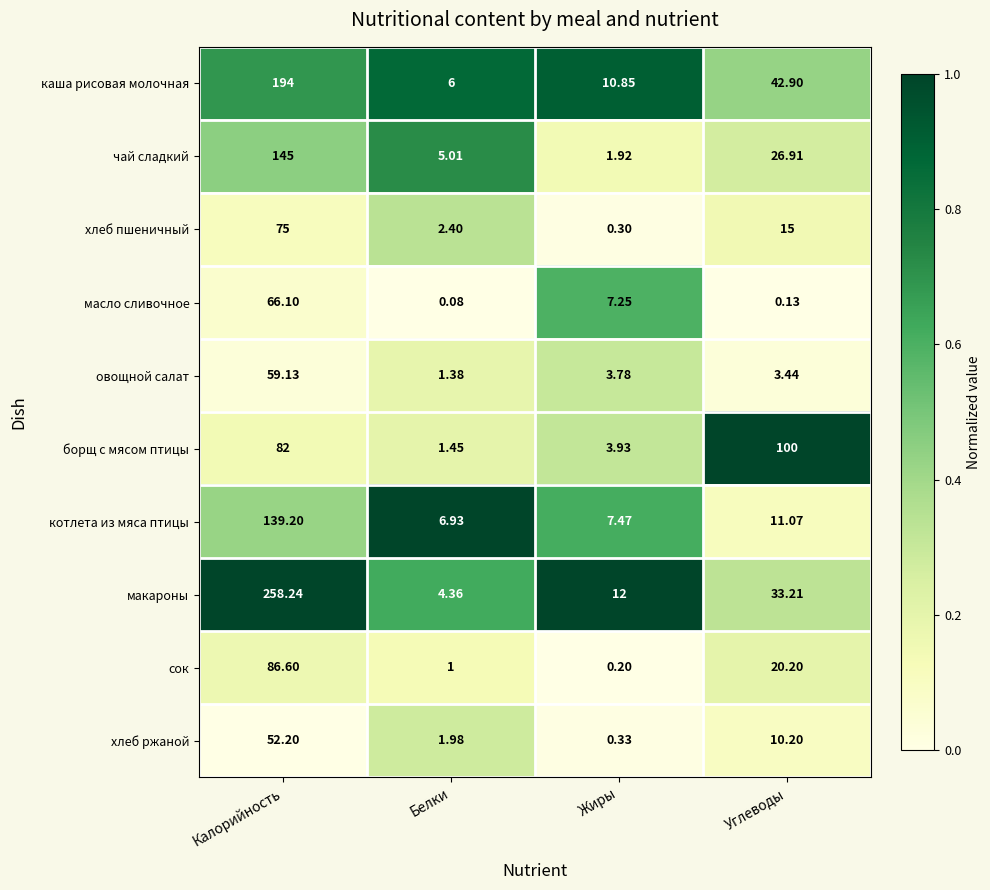

What is the greatest value displayed?

258.2